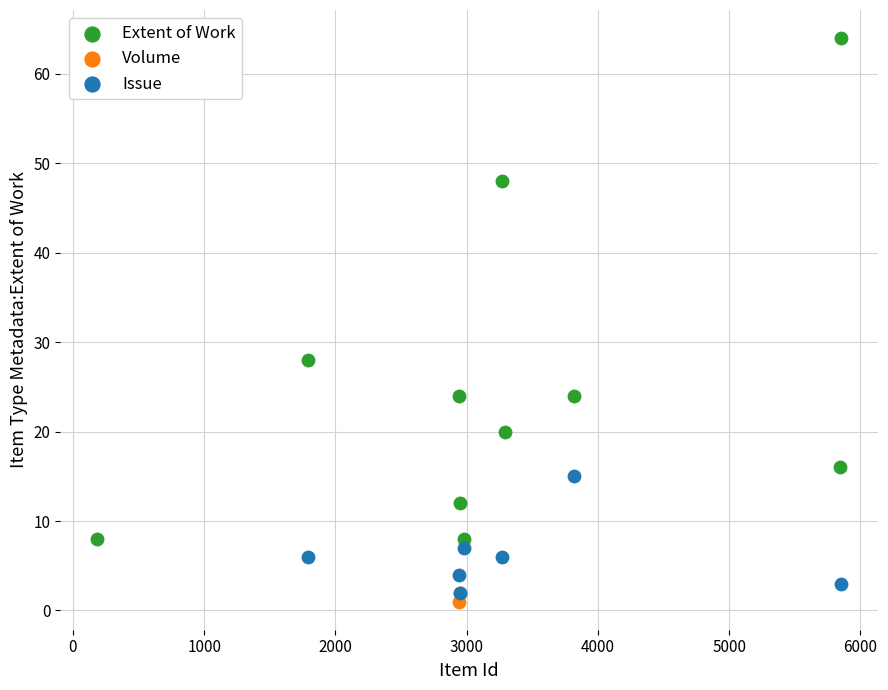

What are all the series names shown in the legend?

Extent of Work, Volume, Issue